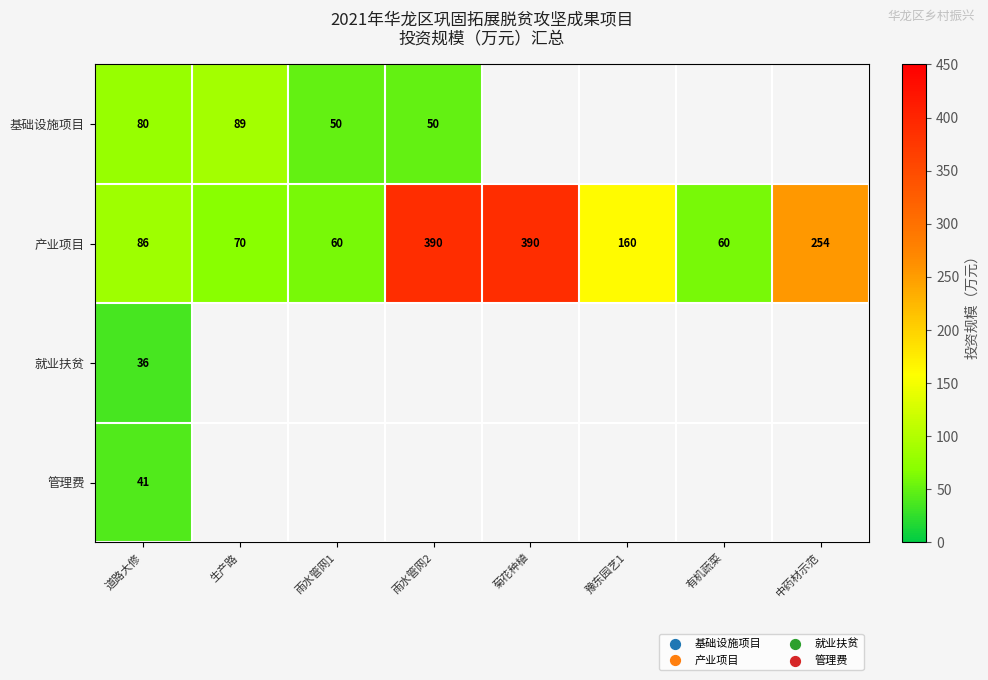

Rank the series at 道路大修 from highest to lowest value.

产业项目, 基础设施项目, 管理费, 就业扶贫